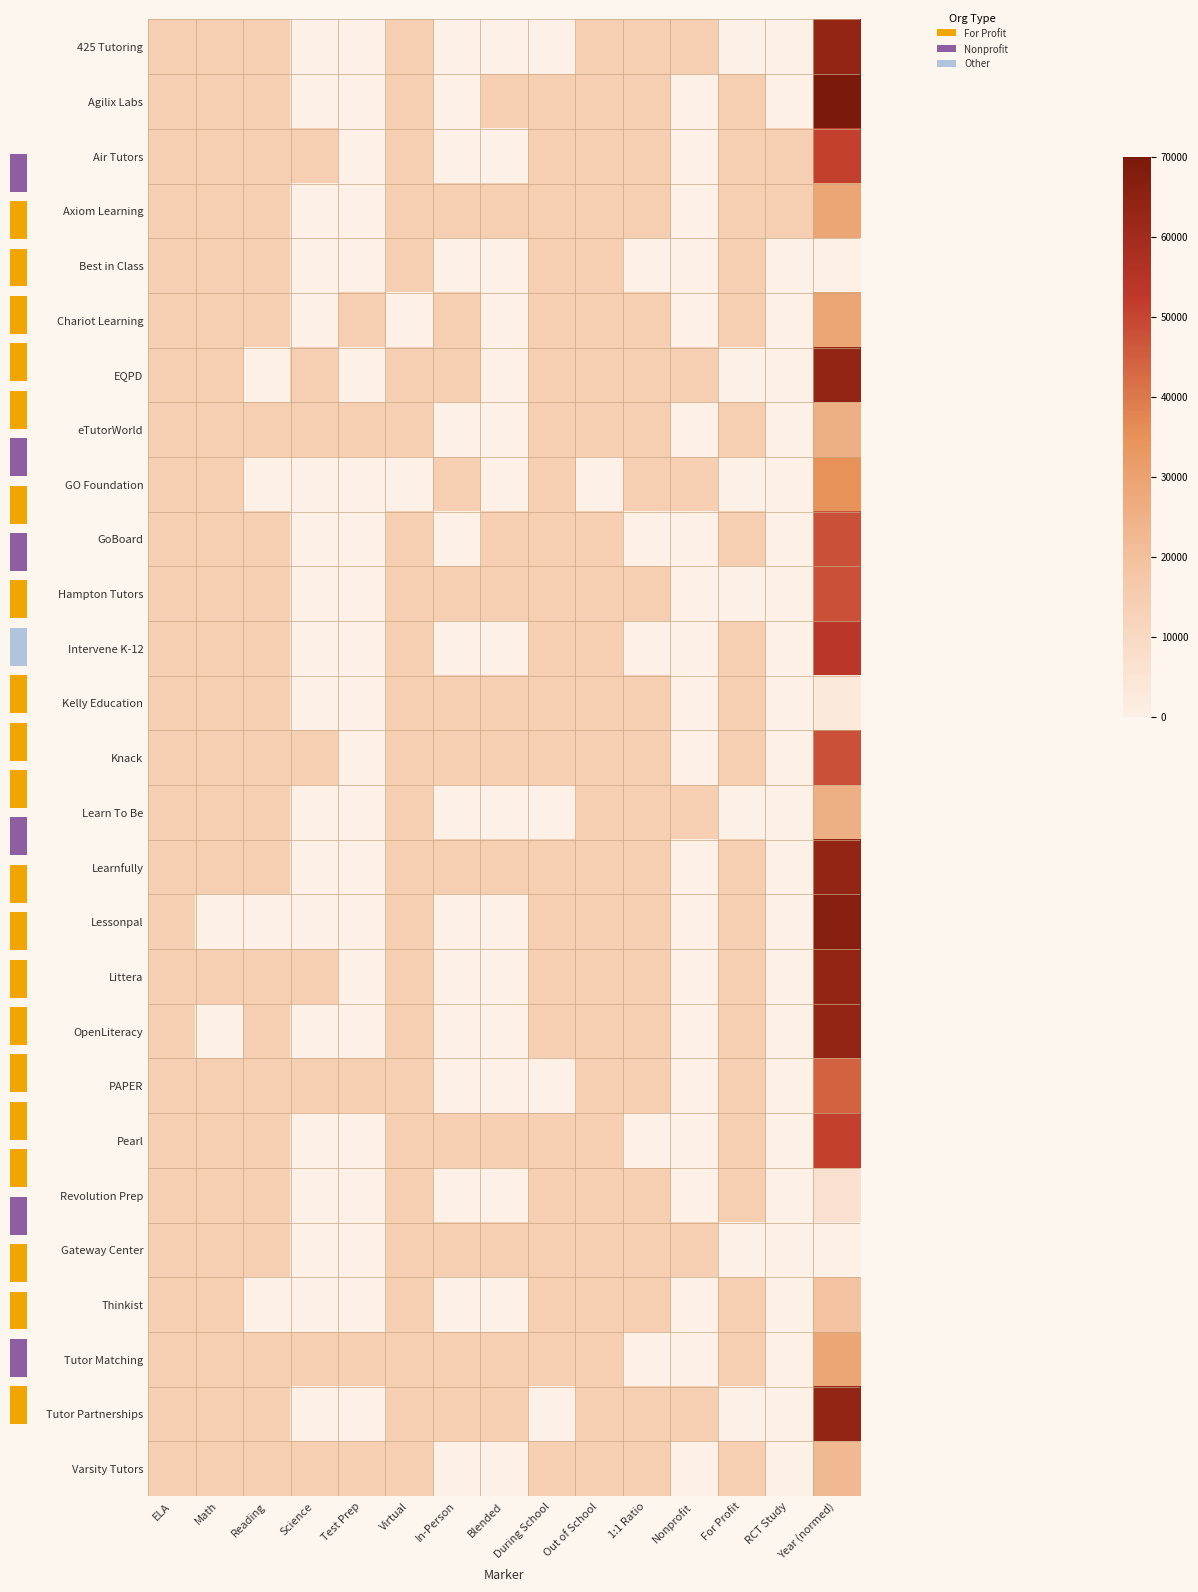

Rank the series at Out of School from lowest to highest value.

GO Foundation, 425 Tutoring, Agilix Labs, Air Tutors, Axiom Learning, Best in Class, Chariot Learning, EQPD, eTutorWorld, GoBoard, Hampton Tutors, Intervene K-12, Kelly Education, Knack, Learn To Be, Learnfully, Lessonpal, Littera, OpenLiteracy, PAPER, Pearl, Revolution Prep, Gateway Center, Thinkist, Tutor Matching, Tutor Partnerships, Varsity Tutors